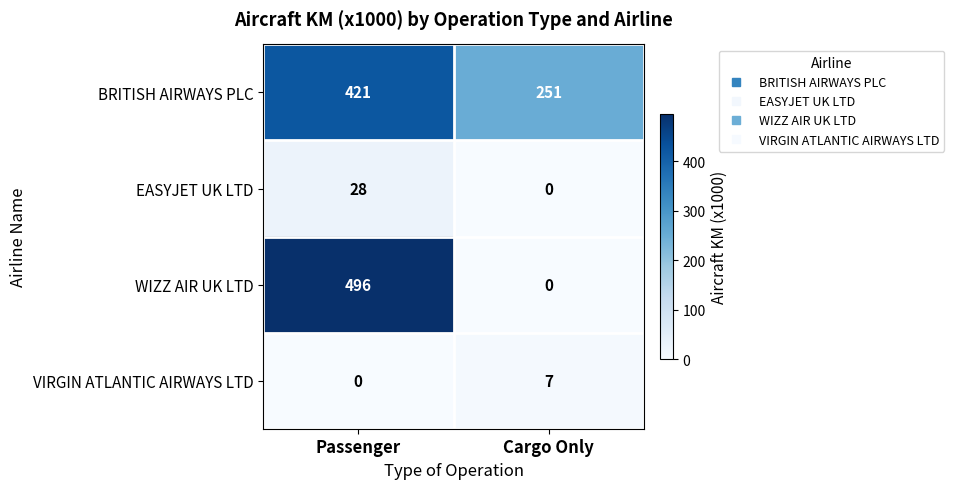

What value does the BRITISH AIRWAYS PLC series have at Passenger, to the nearest 5?

420